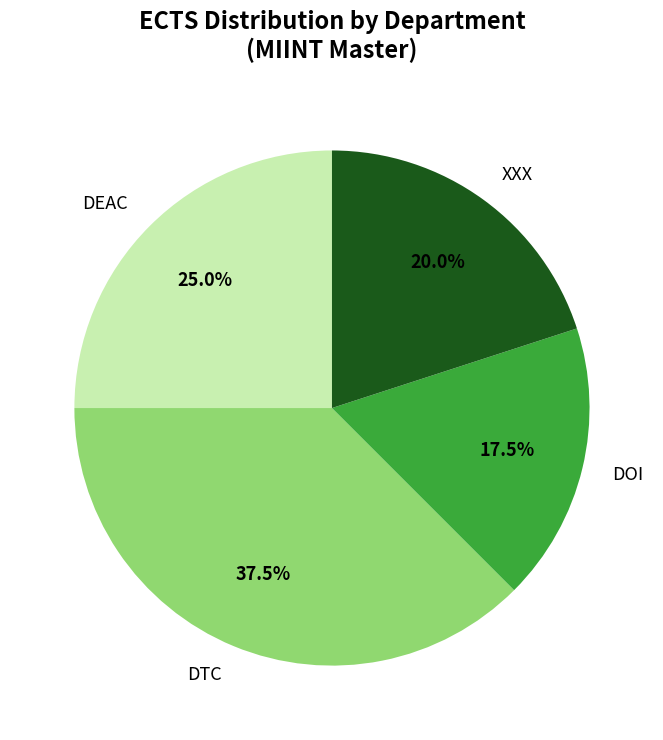

Is there any slice that represents more than half of the pie?

No